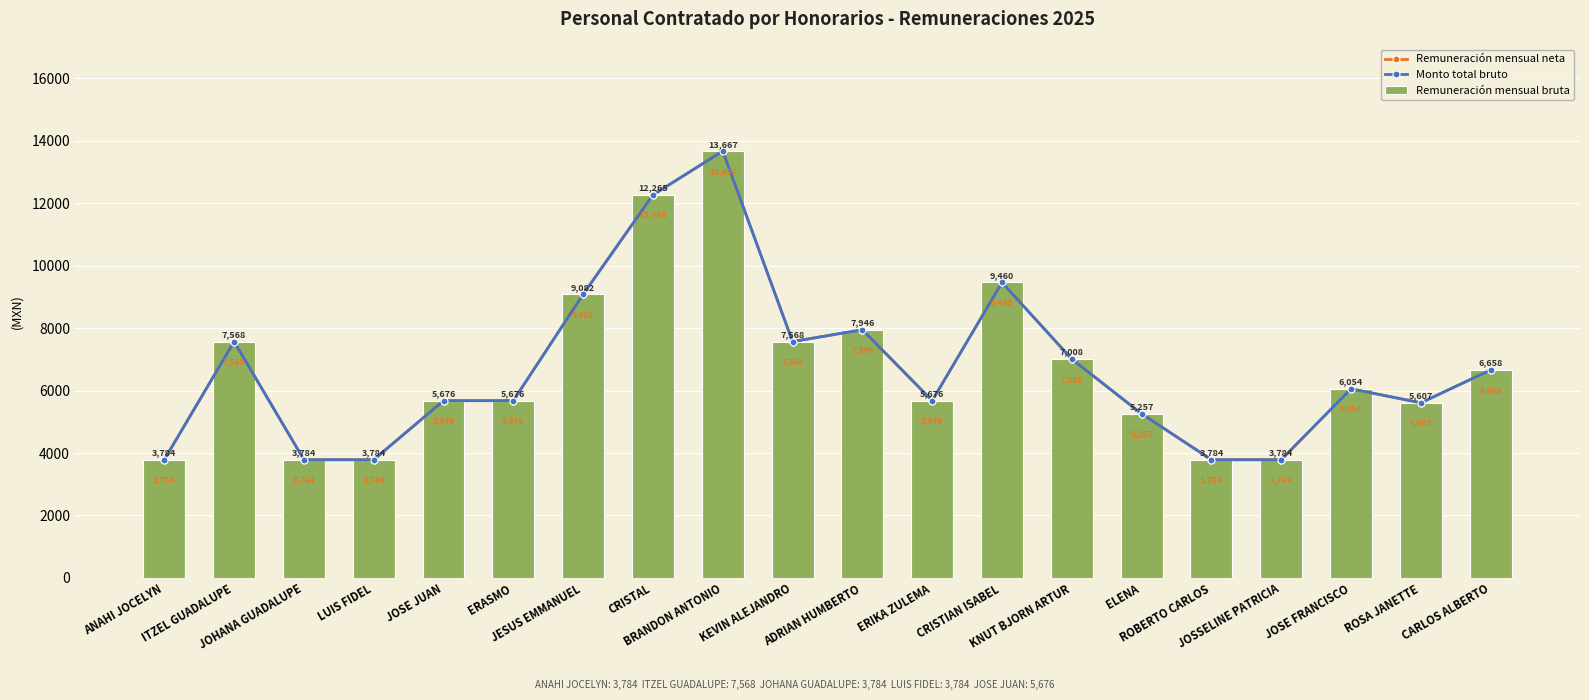

Which series has the widest spread of values?

Remuneración mensual neta